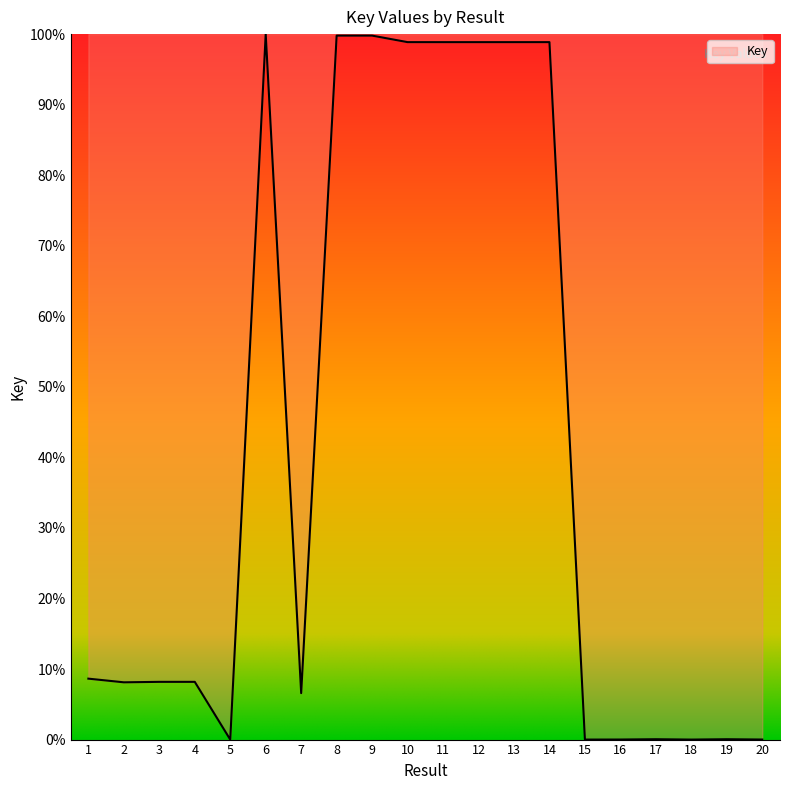

What is the maximum value shown in the chart?

100.0